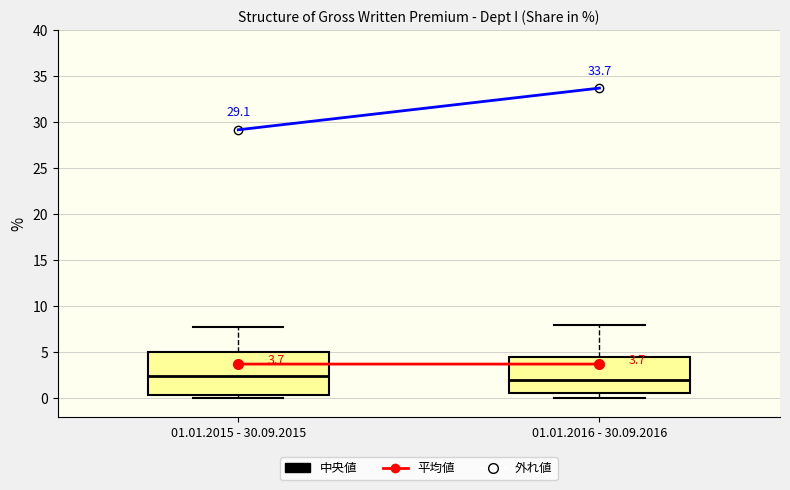

Comparing the boxes themselves (not the whiskers), which one is the tallest?

01.01.2015 - 30.09.2015